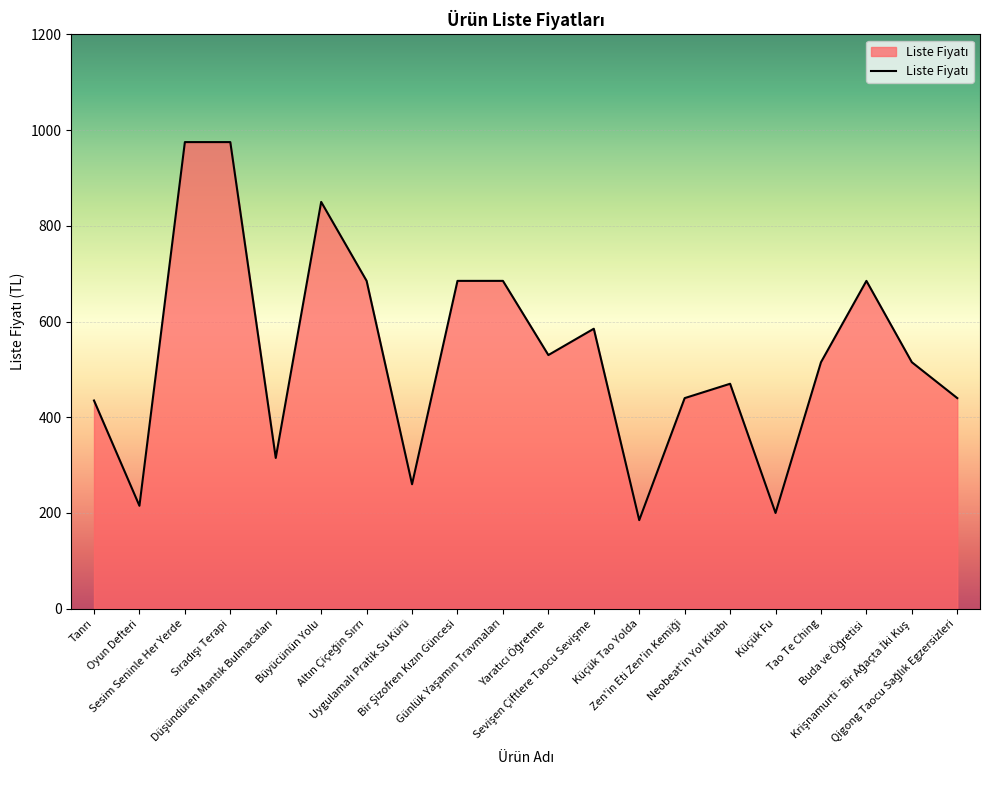

What is the greatest value displayed?

975